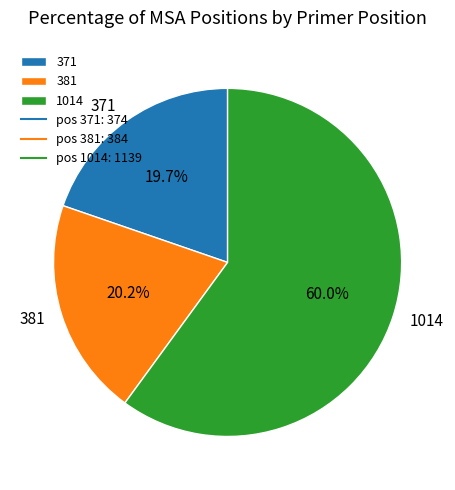

Is it true that 371 is 20% of the pie?

True